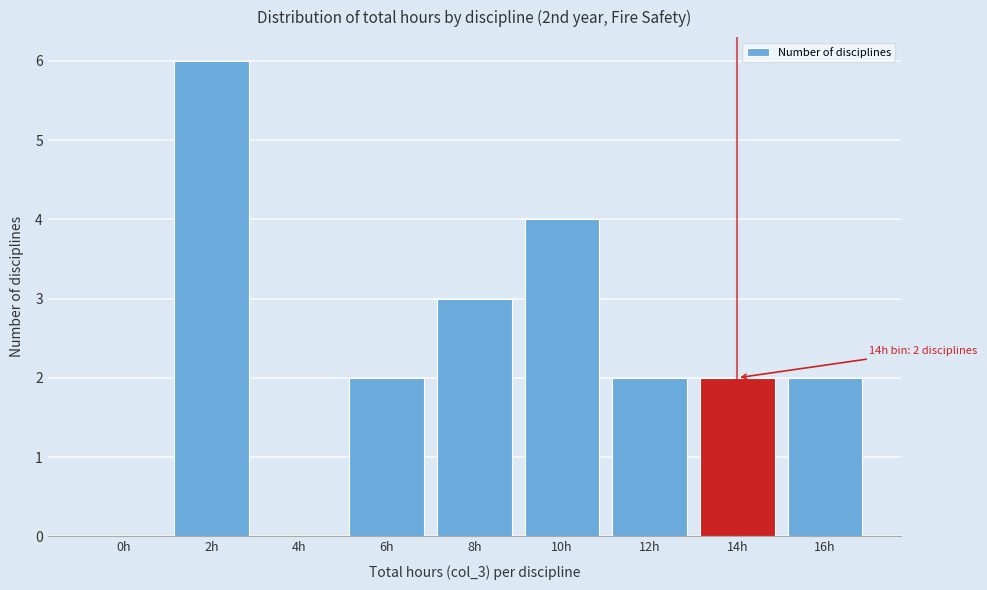

Reading left to right, transcribe all the data shown in this chart.

0h=0	2h=6	4h=0	6h=2	8h=3	10h=4	12h=2	14h=2	16h=2